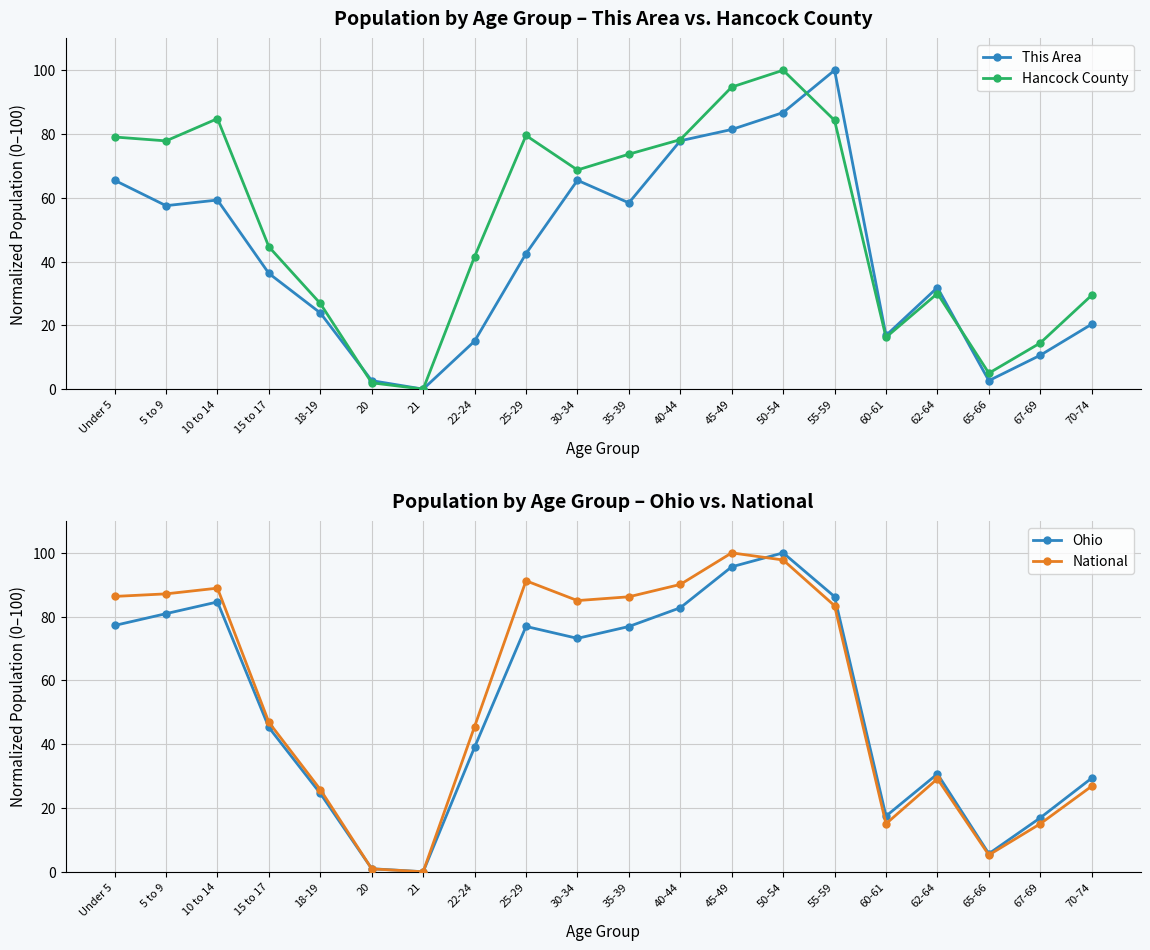

What is the difference between the maximum and second lowest values in the Hancock County series?

98.0